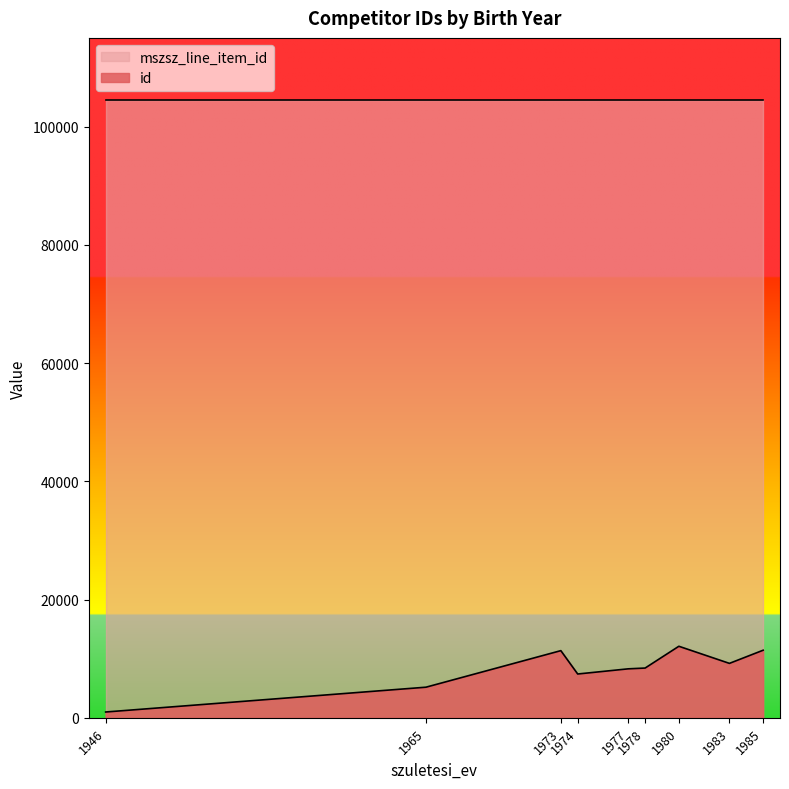

What is the sum of all mszsz_line_item_id values?

940833